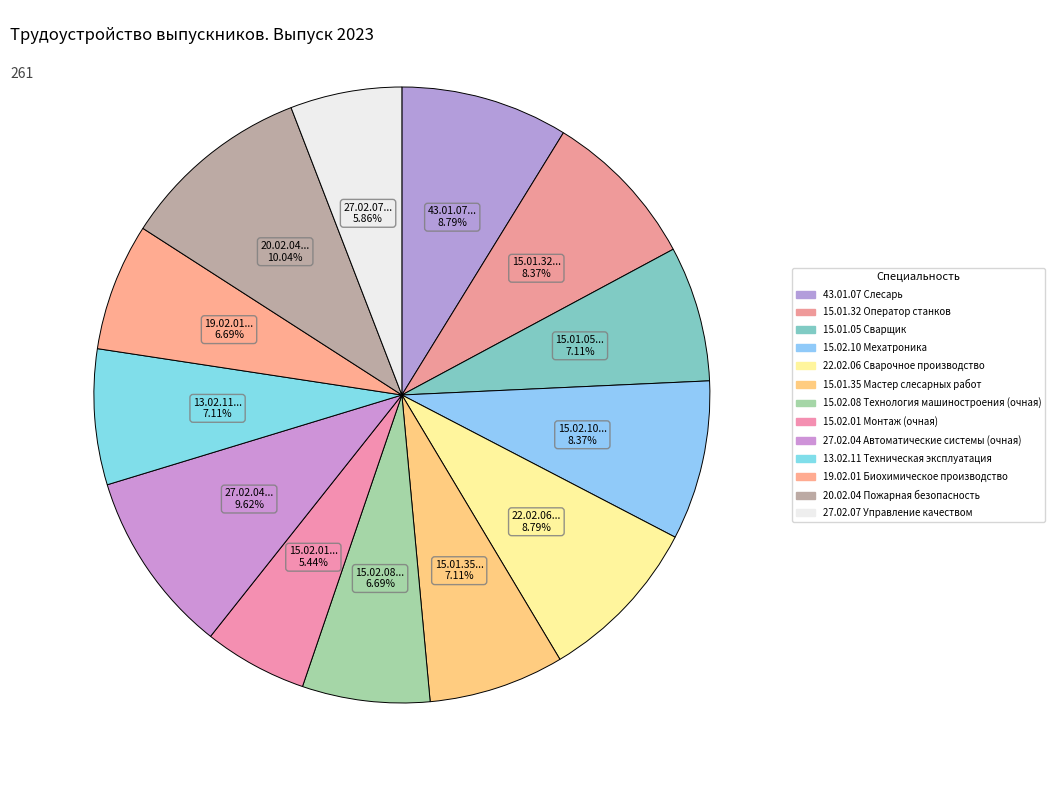

How many slices are in this pie chart?

13